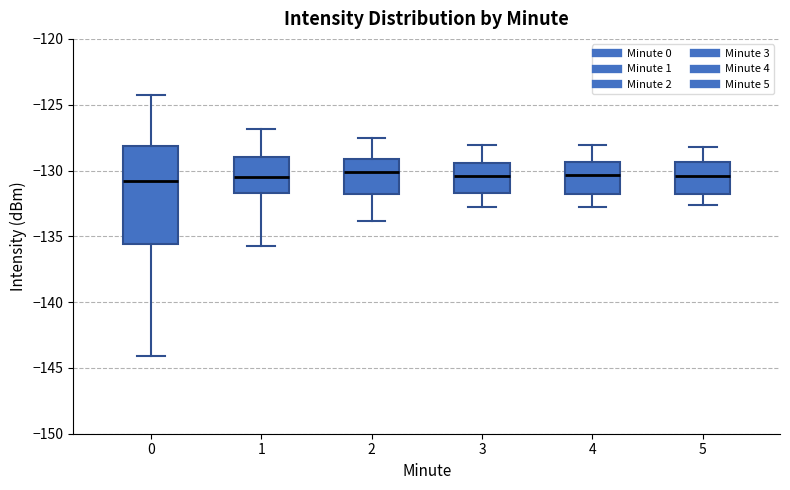

Where is the upper edge of the box at x = 5 on the y-axis? The values are not printed on the chart, so give them approximately, as read against the axis.

-129.5